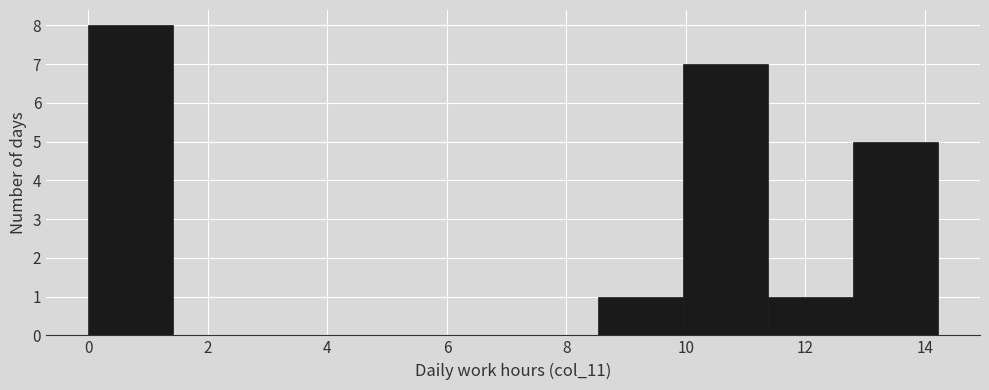

Reading left to right, list every bar in this chart as the range it spans on the x-axis followed by its height. Neither the bar edges nor the heights are printed on the chart, so give them approximately, as read against the axes.

0.0 to 1.4: 8
1.4 to 2.8: 0
2.8 to 4.2: 0
4.2 to 5.6: 0
5.6 to 7.2: 0
7.2 to 8.6: 0
8.6 to 10.0: 1
10.0 to 11.4: 7
11.4 to 12.8: 1
12.8 to 14.2: 5